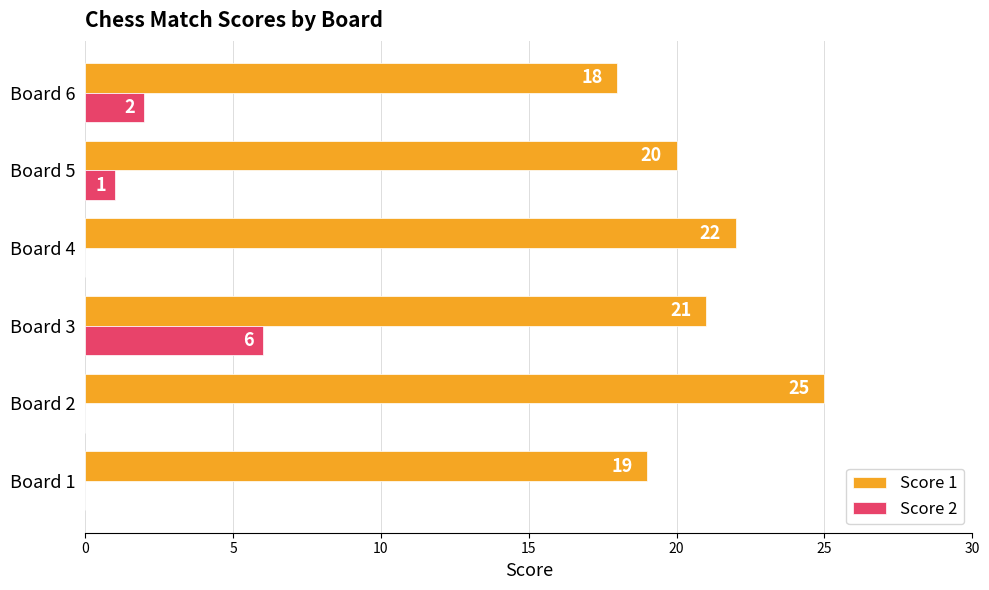

How many data points does each series have?

6